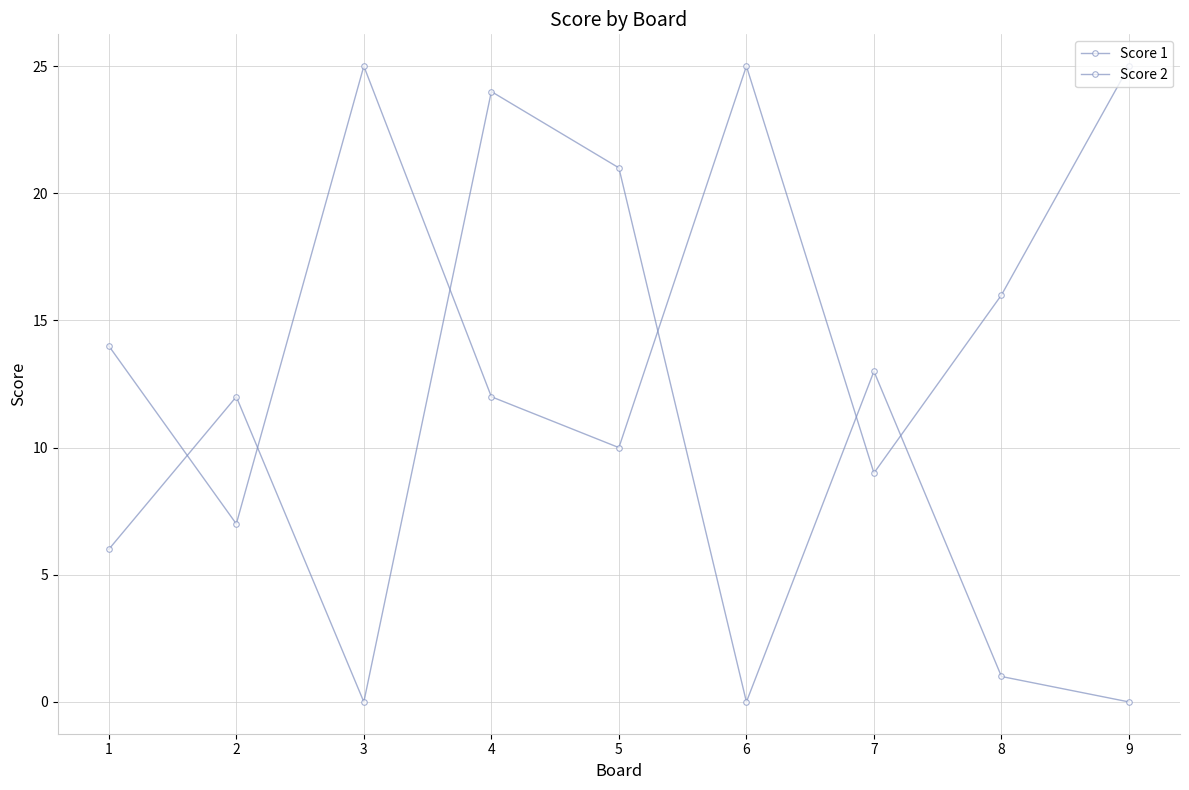

What value does the Score 2 series have at 1?

6